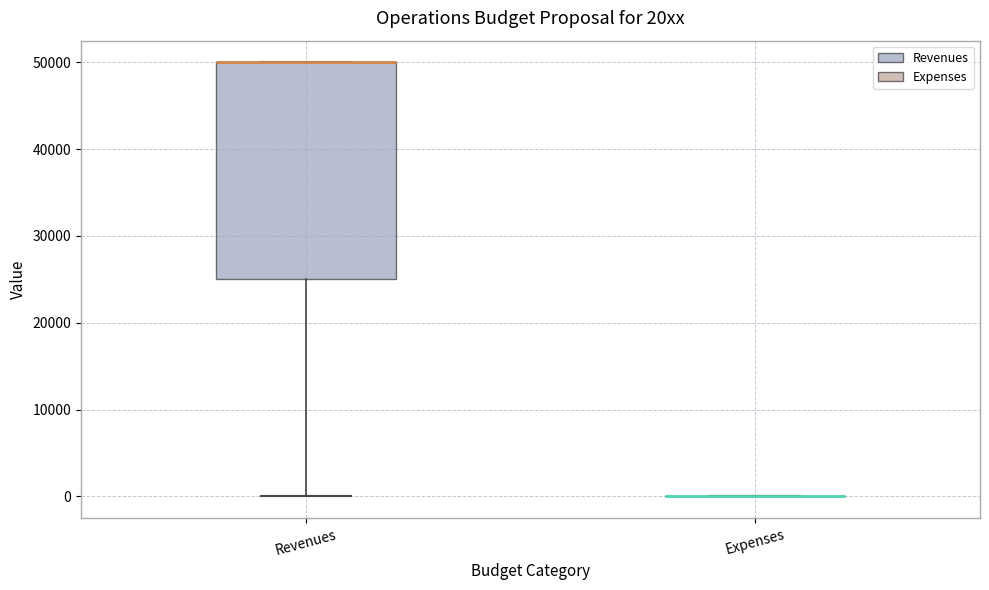

Which box is the tallest, from its lower edge to its upper edge?

Revenues